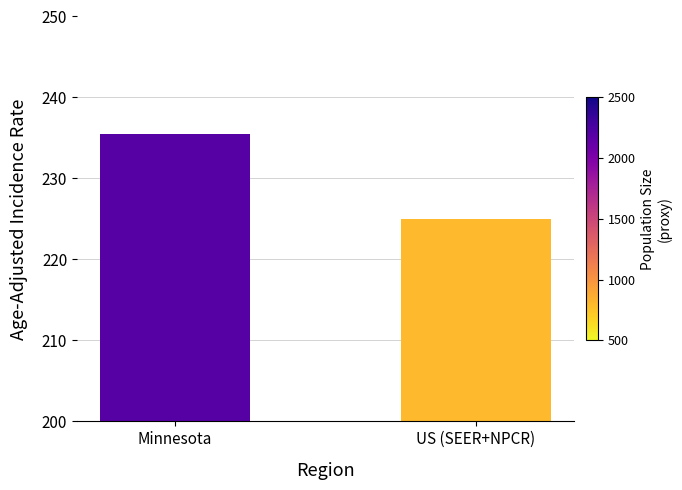

What is the smallest value displayed?

225.0